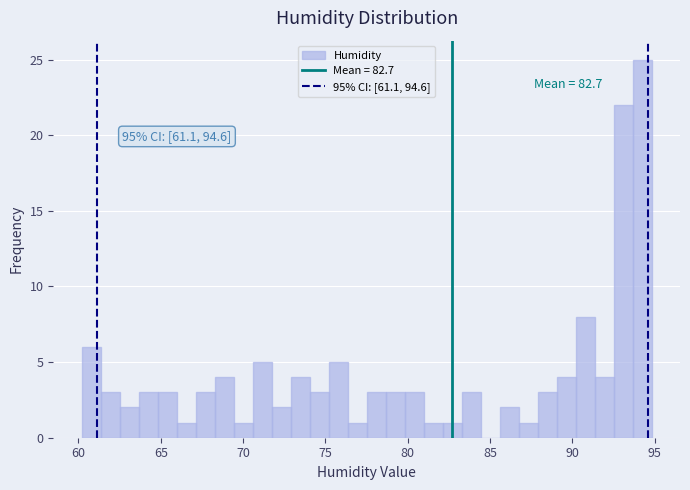

Read against the x-axis, roughly where is the centre of the tallest bar?

94.0